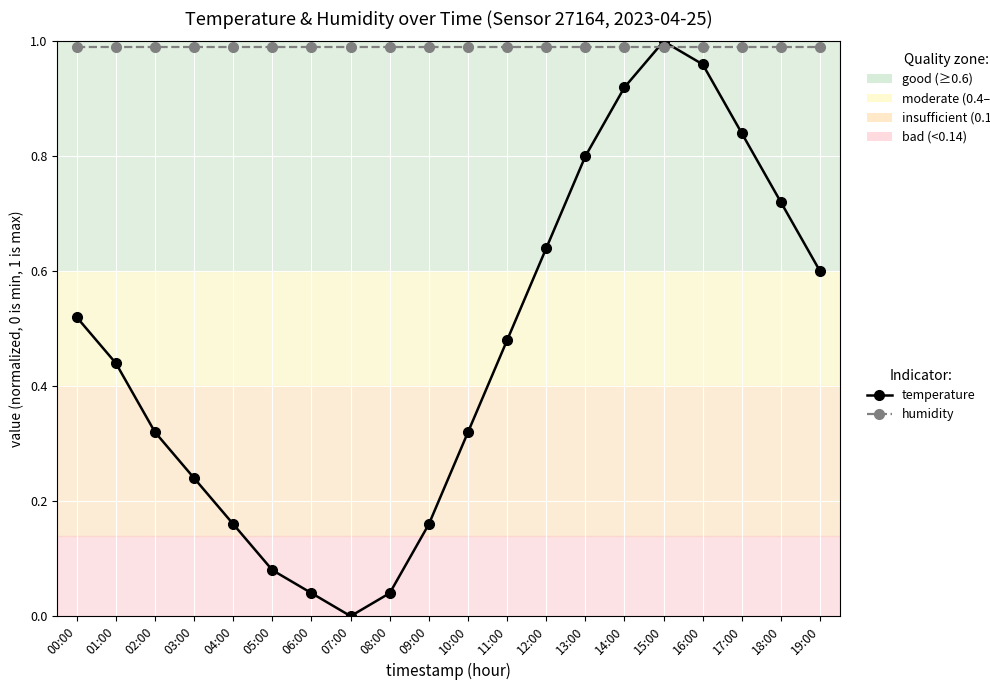

Between which two adjacent categories do temperature and humidity first intersect?

14:00 and 15:00